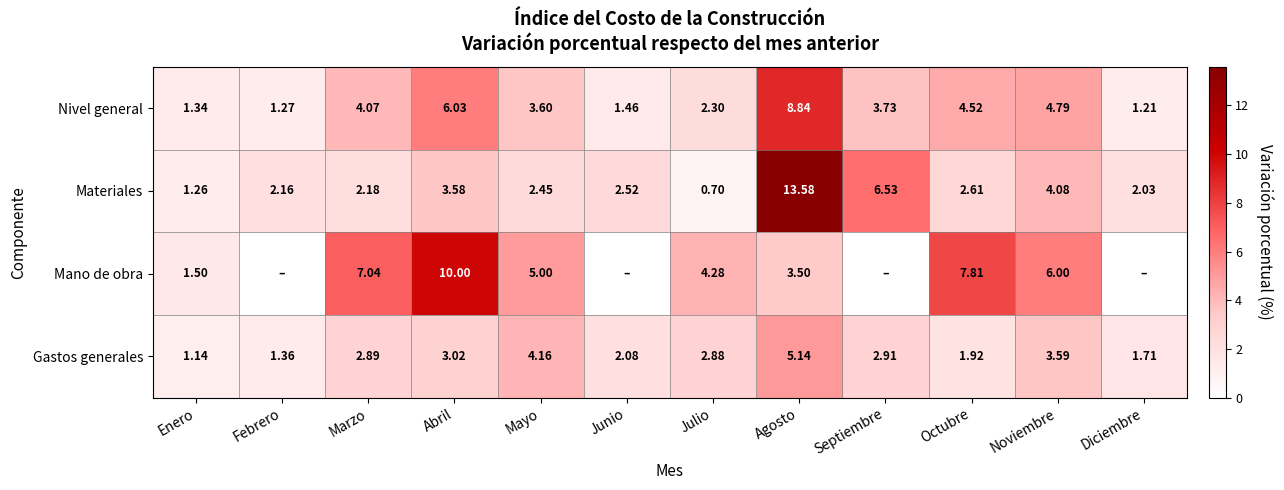

Where does the Gastos generales series first go above 2?

Marzo